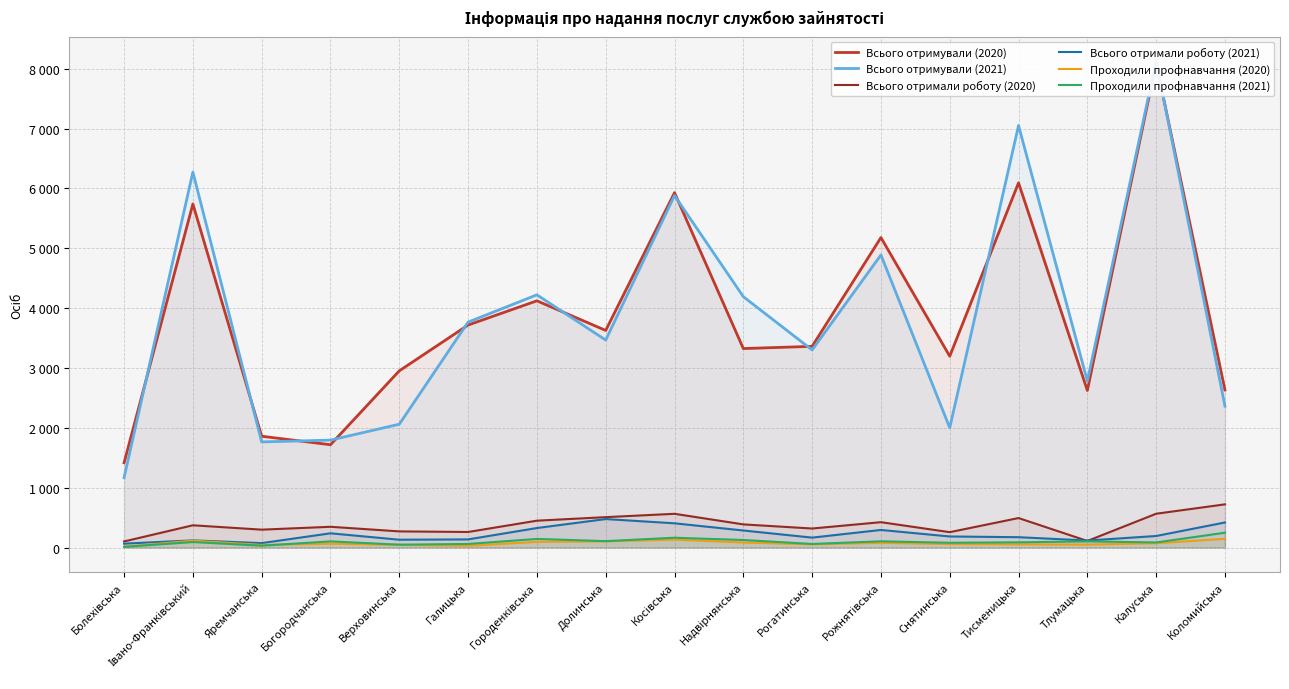

Reading right to left, extract all data points from this chart.

Всього отримували (2020): Коломийська=2633	Калуська=8095	Тлумацька=2625	Тисменицька=6095	Снятинська=3197	Рожнятівська=5180	Рогатинська=3362	Надвірнянська=3325	Косівська=5930	Долинська=3628	Городенківська=4123	Галицька=3718	Верховинська=2953	Богородчанська=1718	Яремчанська=1860	Івано-Франківський=5741	Болехівська=1417
Всього отримували (2021): Коломийська=2363	Калуська=8130	Тлумацька=2783	Тисменицька=7052	Снятинська=2001	Рожнятівська=4889	Рогатинська=3302	Надвірнянська=4192	Косівська=5882	Долинська=3467	Городенківська=4223	Галицька=3767	Верховинська=2061	Богородчанська=1795	Яремчанська=1765	Івано-Франківський=6275	Болехівська=1168
Всього отримали роботу (2020): Коломийська=722	Калуська=565	Тлумацька=110	Тисменицька=493	Снятинська=257	Рожнятівська=424	Рогатинська=318	Надвірнянська=387	Косівська=564	Долинська=508	Городенківська=449	Галицька=260	Верховинська=270	Богородчанська=347	Яремчанська=299	Івано-Франківський=372	Болехівська=102
Всього отримали роботу (2021): Коломийська=419	Калуська=193	Тлумацька=117	Тисменицька=173	Снятинська=185	Рожнятівська=294	Рогатинська=166	Надвірнянська=285	Косівська=405	Долинська=476	Городенківська=326	Галицька=136	Верховинська=131	Богородчанська=238	Яремчанська=74	Івано-Франківський=120	Болехівська=65
Проходили профнавчання (2020): Коломийська=146	Калуська=72	Тлумацька=49	Тисменицька=54	Снятинська=58	Рожнятівська=79	Рогатинська=53	Надвірнянська=84	Косівська=133	Долинська=103	Городенківська=95	Галицька=29	Верховинська=45	Богородчанська=64	Яремчанська=44	Івано-Франківський=115	Болехівська=15
Проходили профнавчання (2021): Коломийська=248	Калуська=85	Тлумацька=103	Тисменицька=87	Снятинська=80	Рожнятівська=104	Рогатинська=60	Надвірнянська=126	Косівська=164	Долинська=107	Городенківська=144	Галицька=60	Верховинська=48	Богородчанська=103	Яремчанська=31	Івано-Франківський=92	Болехівська=11